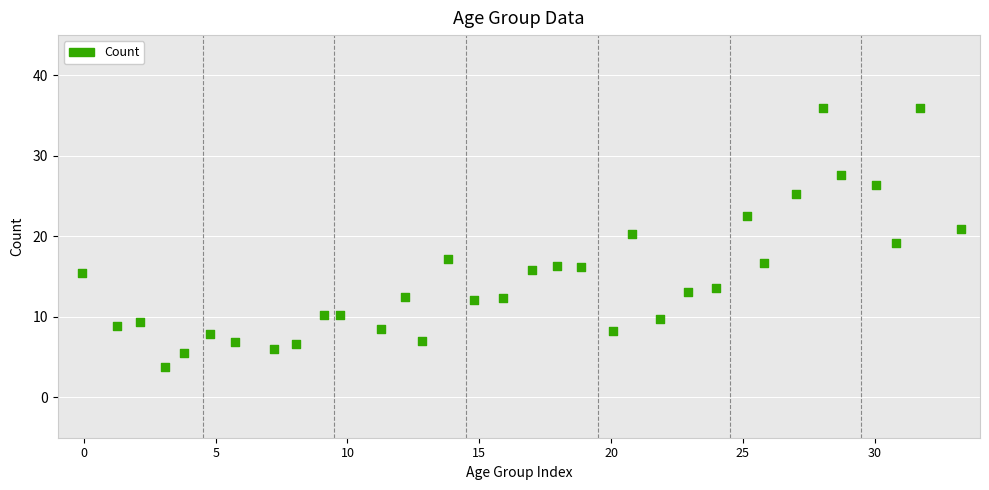

What is the range of X values (max minus min)?

33.3